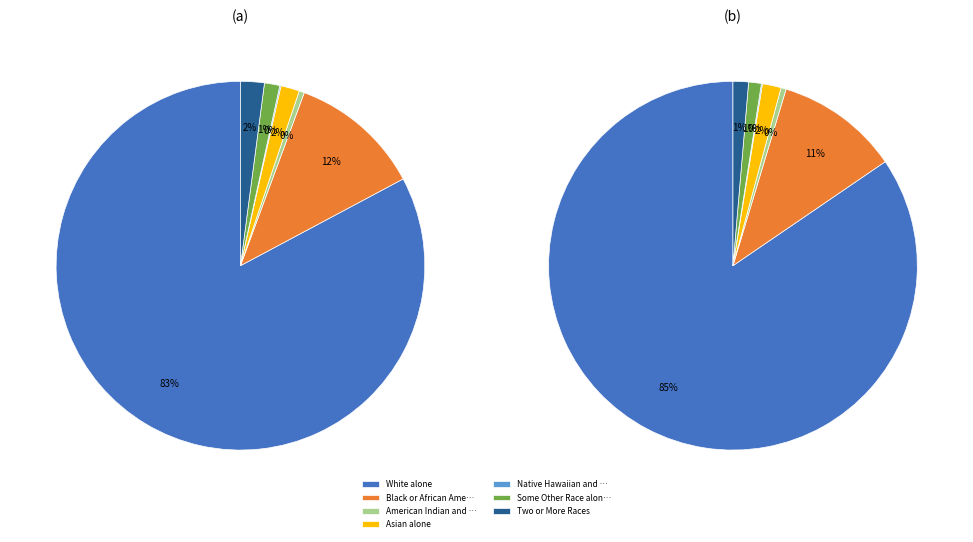

What is the largest slice in the pie chart?

White alone